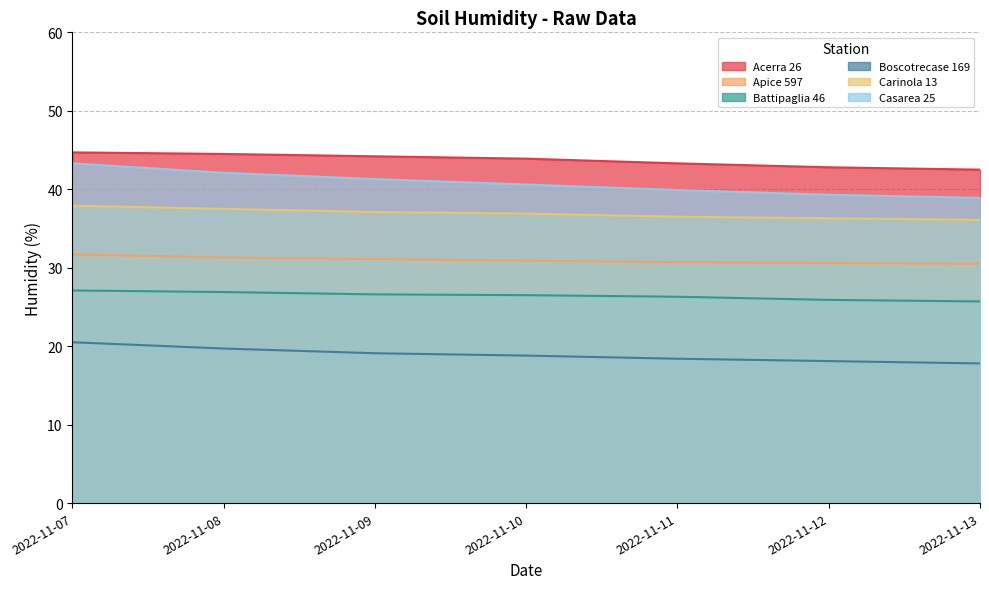

What is the sum of all Casarea 25 values?

285.4